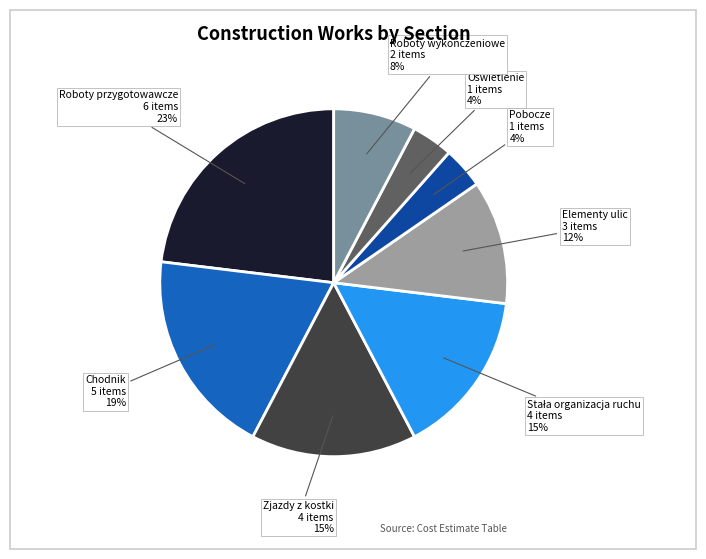

What percentage is the Pobocze slice, to the nearest percent?

4%